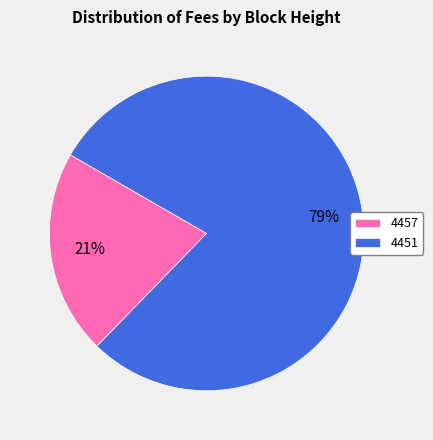

Which slice is the largest?

4451